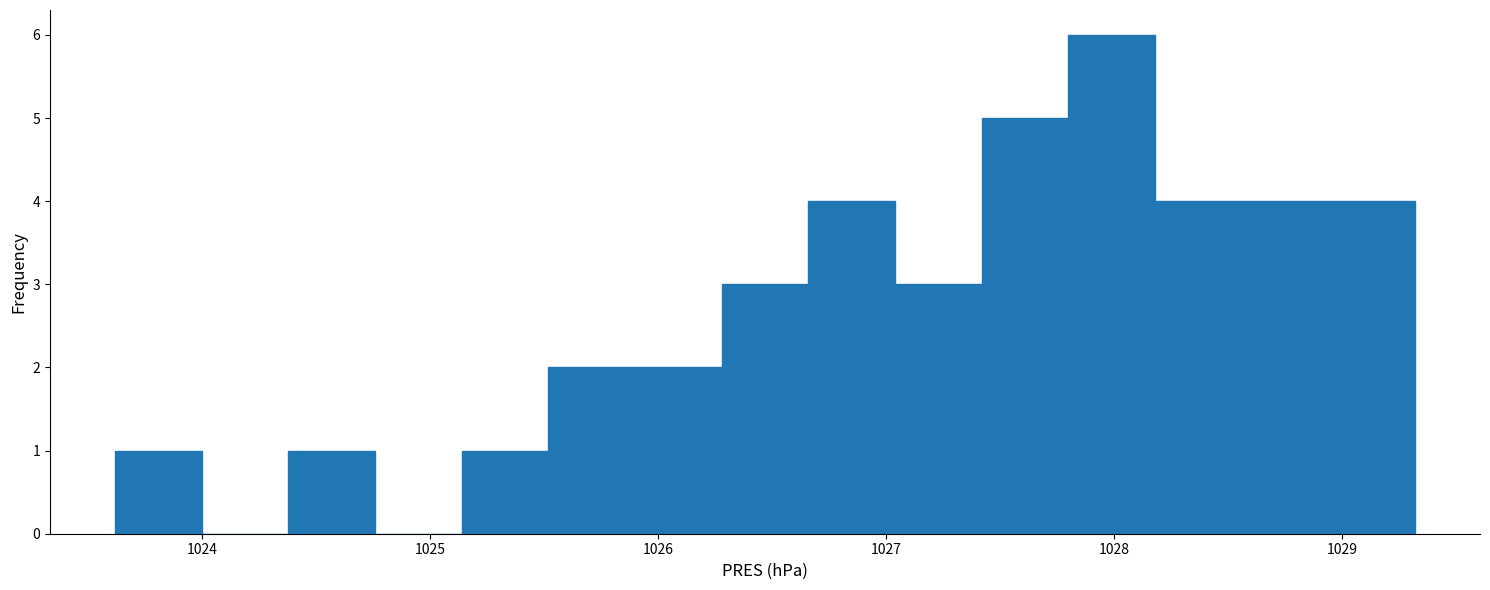

Read against the x-axis, roughly where is the centre of the tallest bar?

1028.0